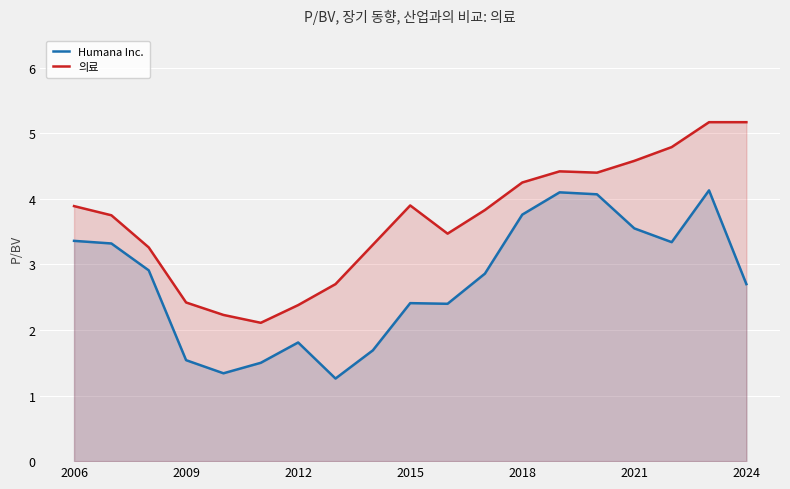

Where does the 의료 series first go above 3?

2006